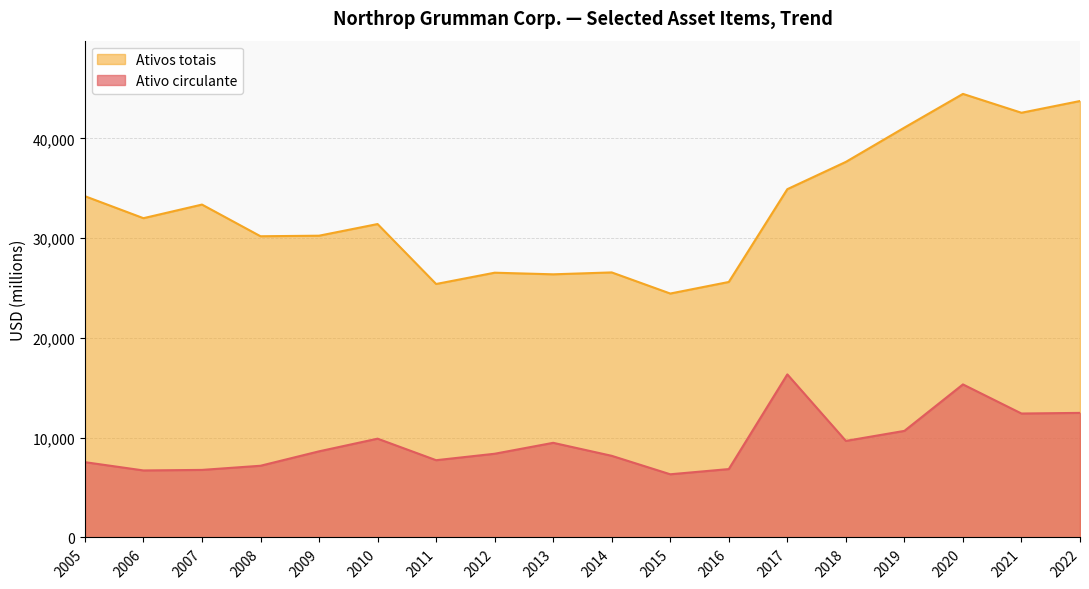

How many data points in Ativos totais are less than 32009?

9